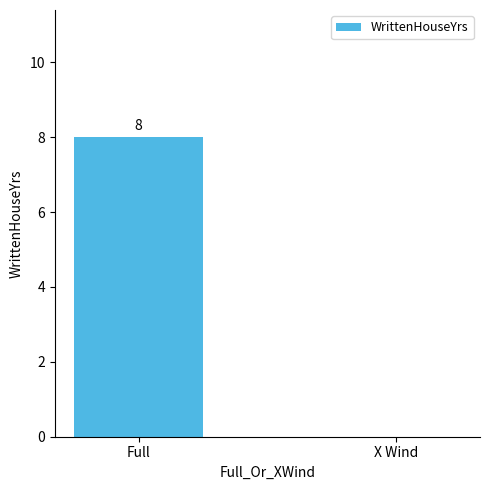

What is the sum of the values at Full and X Wind?

8